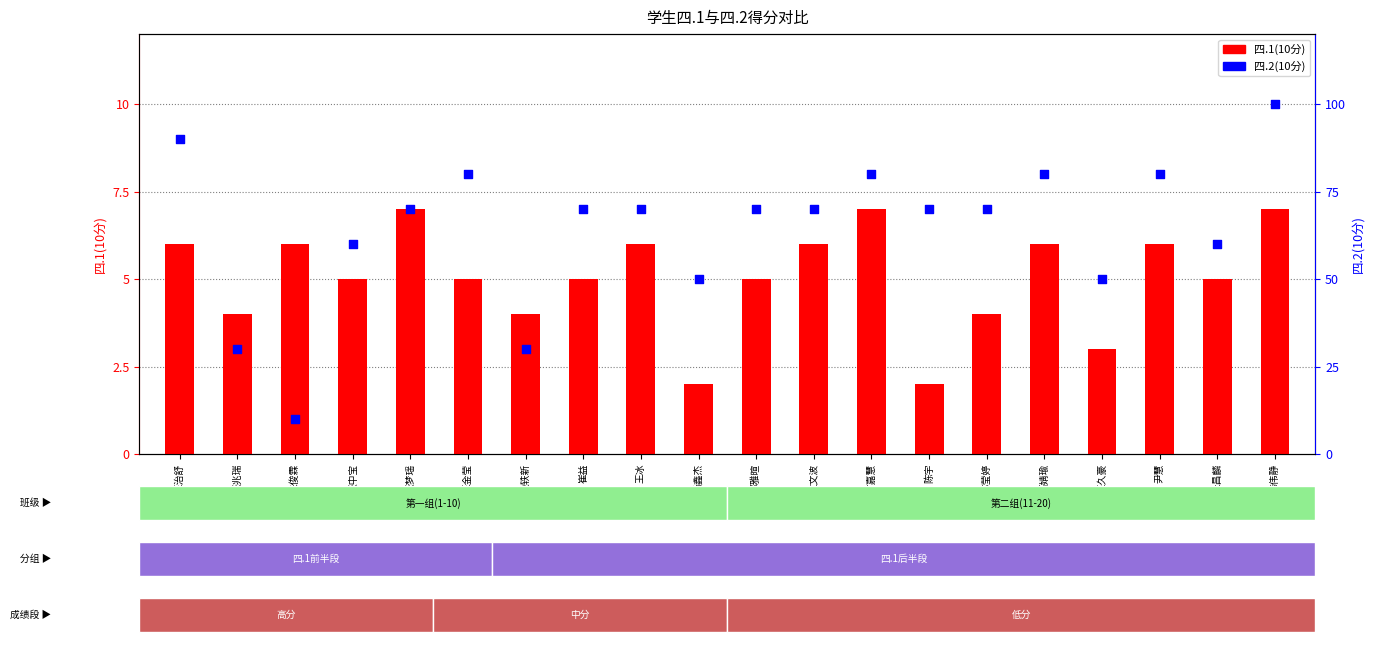

Is the value of 四.2(10分) at 王金莹 greater than the value of 四.1(10分) at 王金莹?

Yes